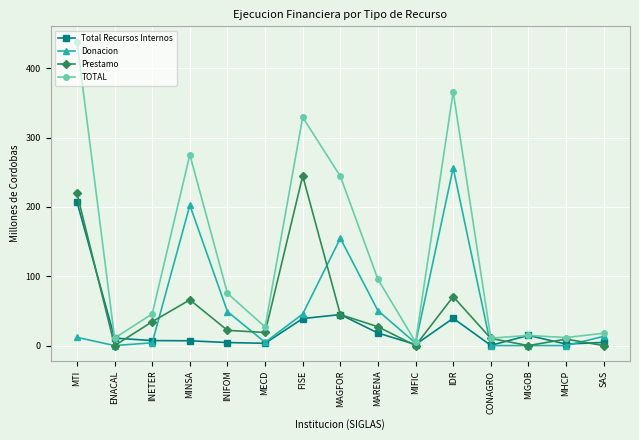

What is the greatest value displayed?

438.7